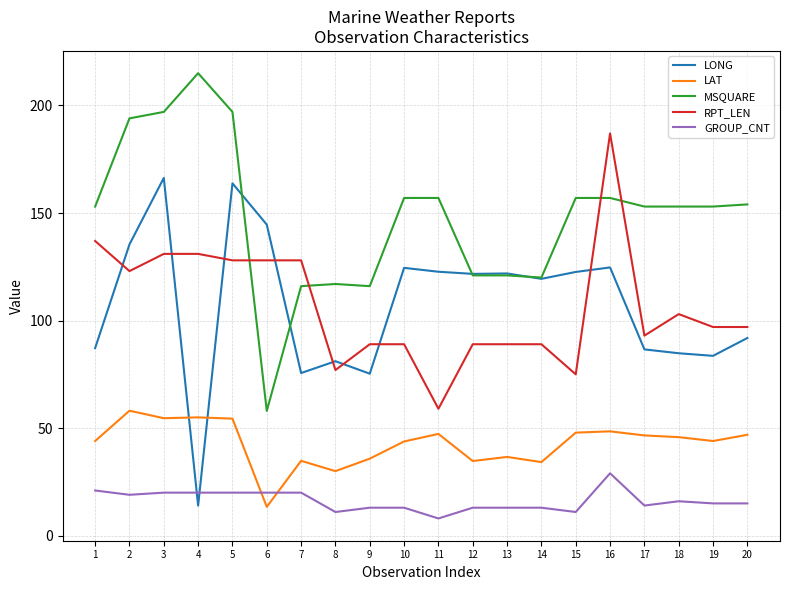

Which series has the largest total across all categories?

MSQUARE